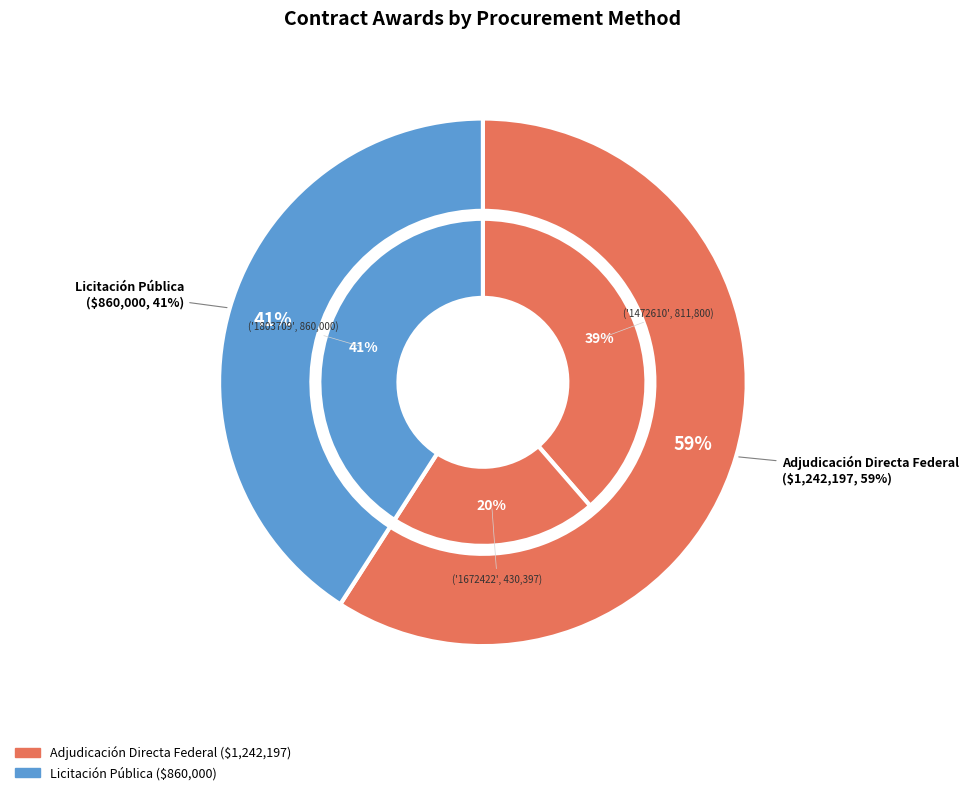

To the nearest percent, what is the combined percentage of 1472610 and 1803709?

80%